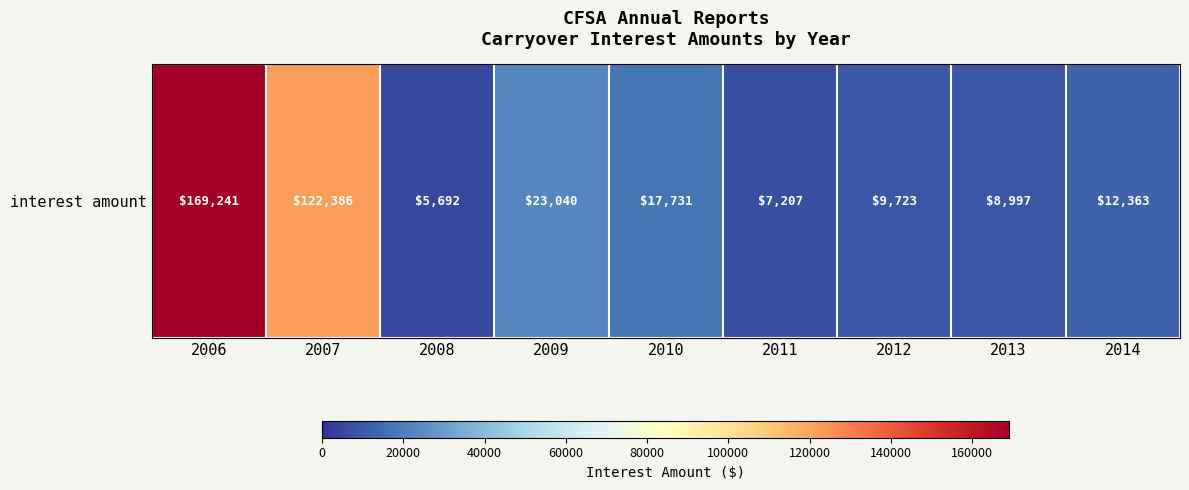

Where is the data nearest to the value 87466?

2007